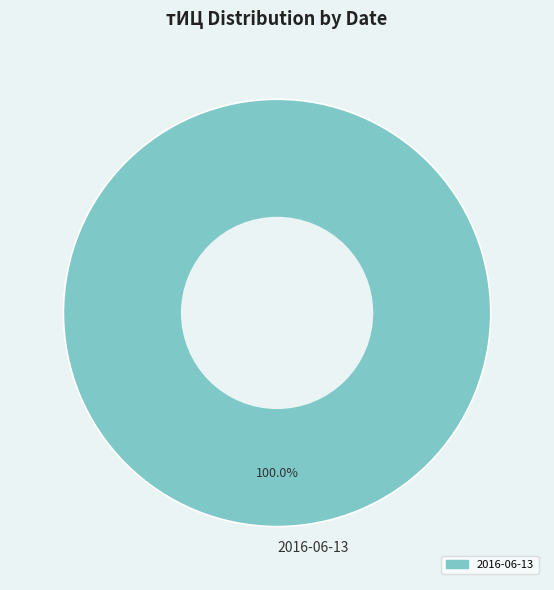

To the nearest percent, what portion does 2016-06-13 represent?

100%